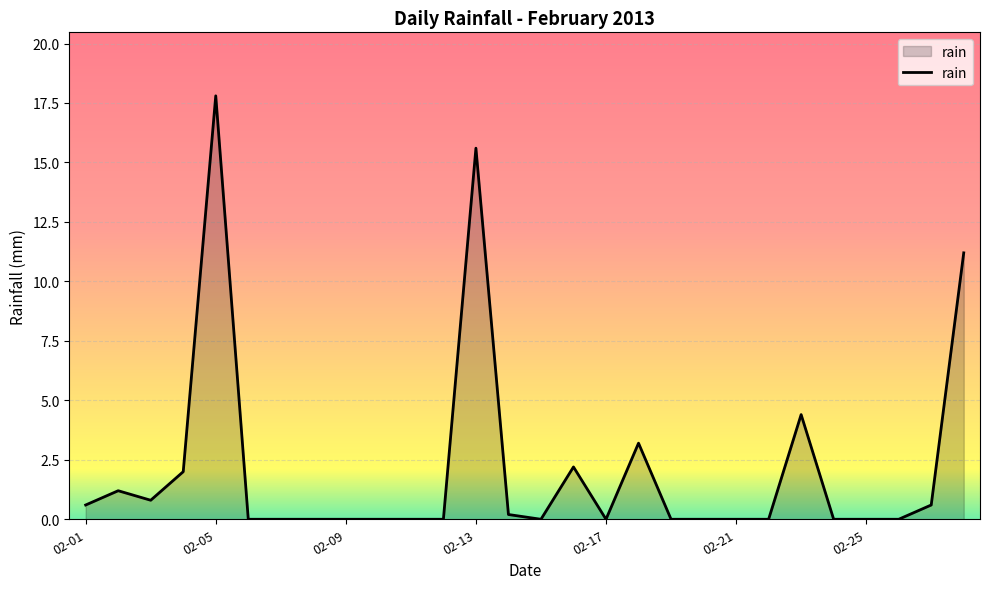

What is the greatest value displayed?

17.8